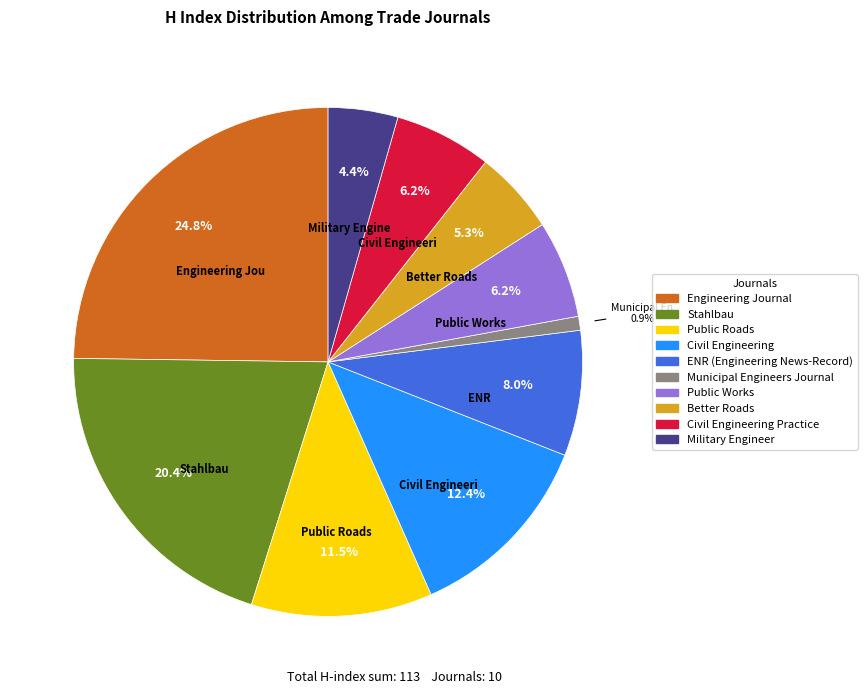

To the nearest percent, what is the difference between the largest and smallest slice percentages?

24%